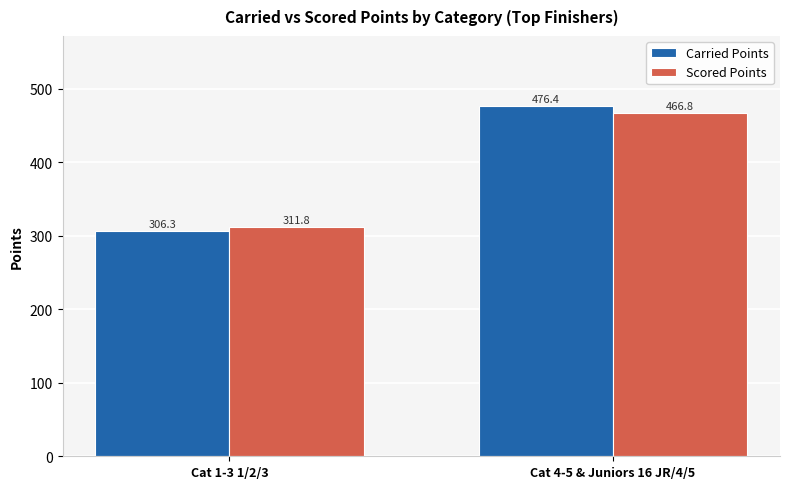

What is the sum of the Scored Points values at Cat 4-5 & Juniors 16 JR/4/5 and Cat 1-3 1/2/3?

778.5